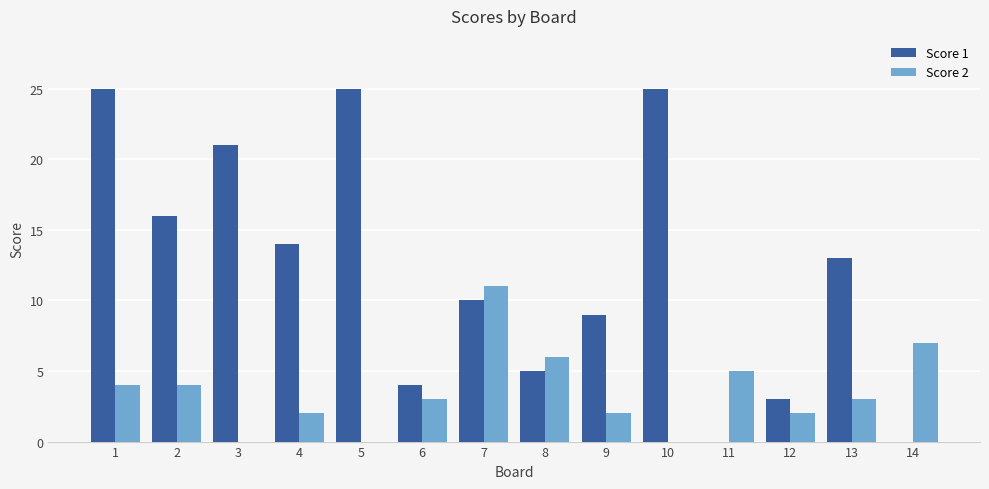

What is the sum of all Score 1 values?

170